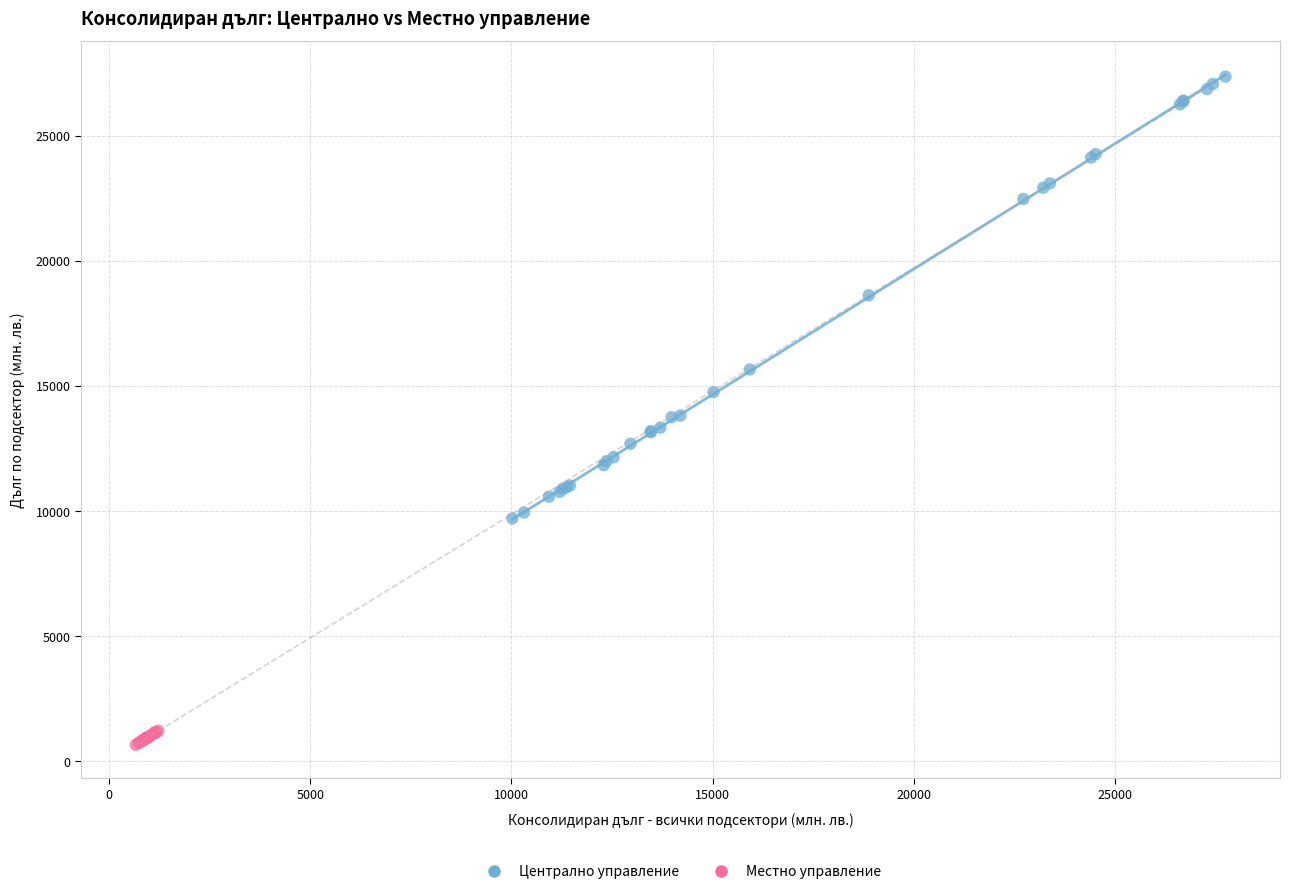

Which series reaches the maximum Y coordinate?

Централно управление